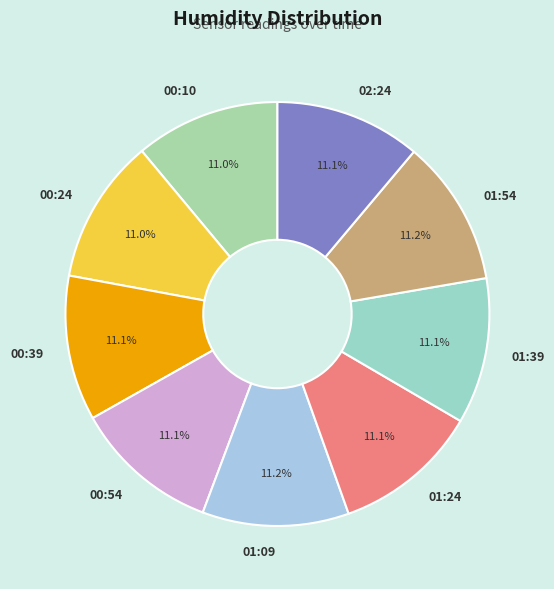

Count the number of slices in the pie.

9